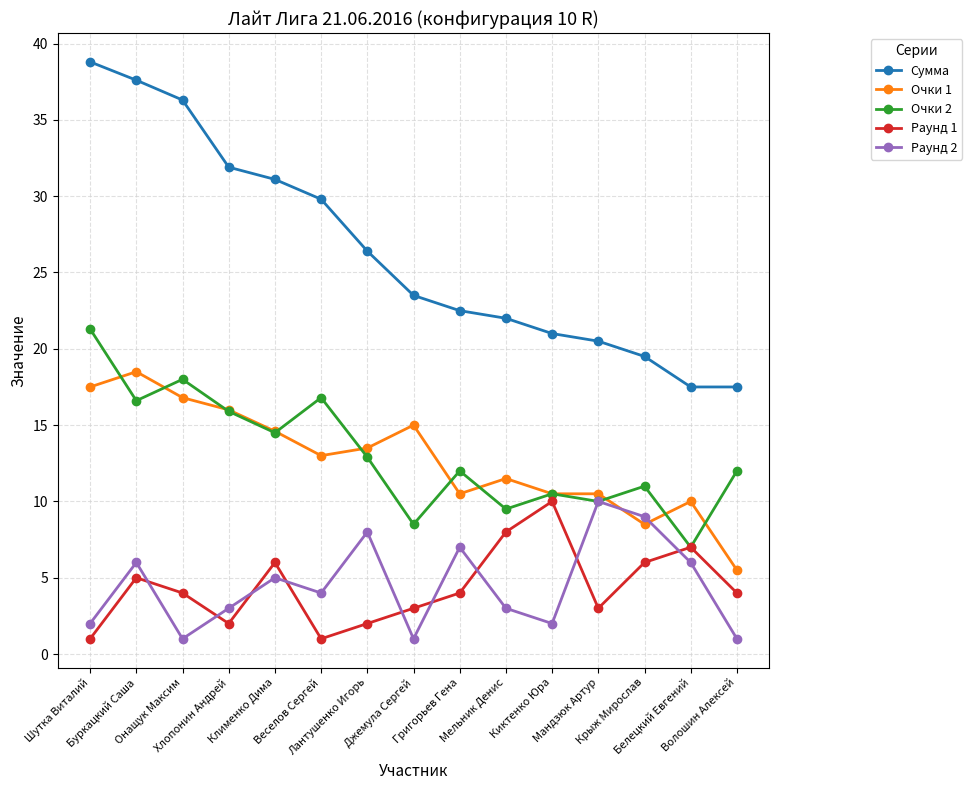

How many categories are shown in the chart?

15